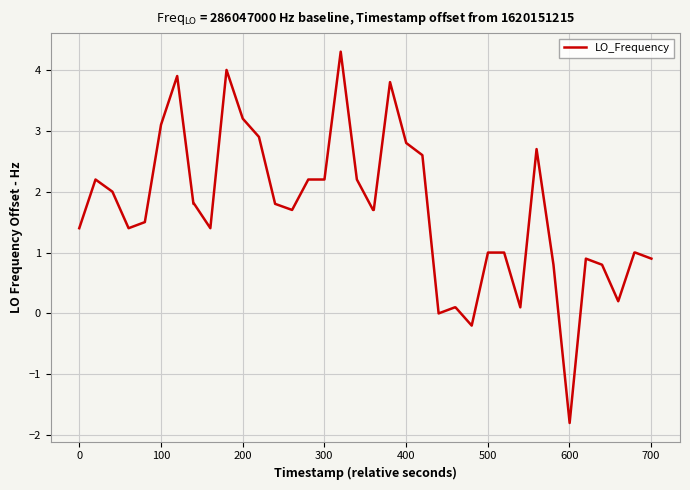

What is the minimum value shown in the chart?

-1.8